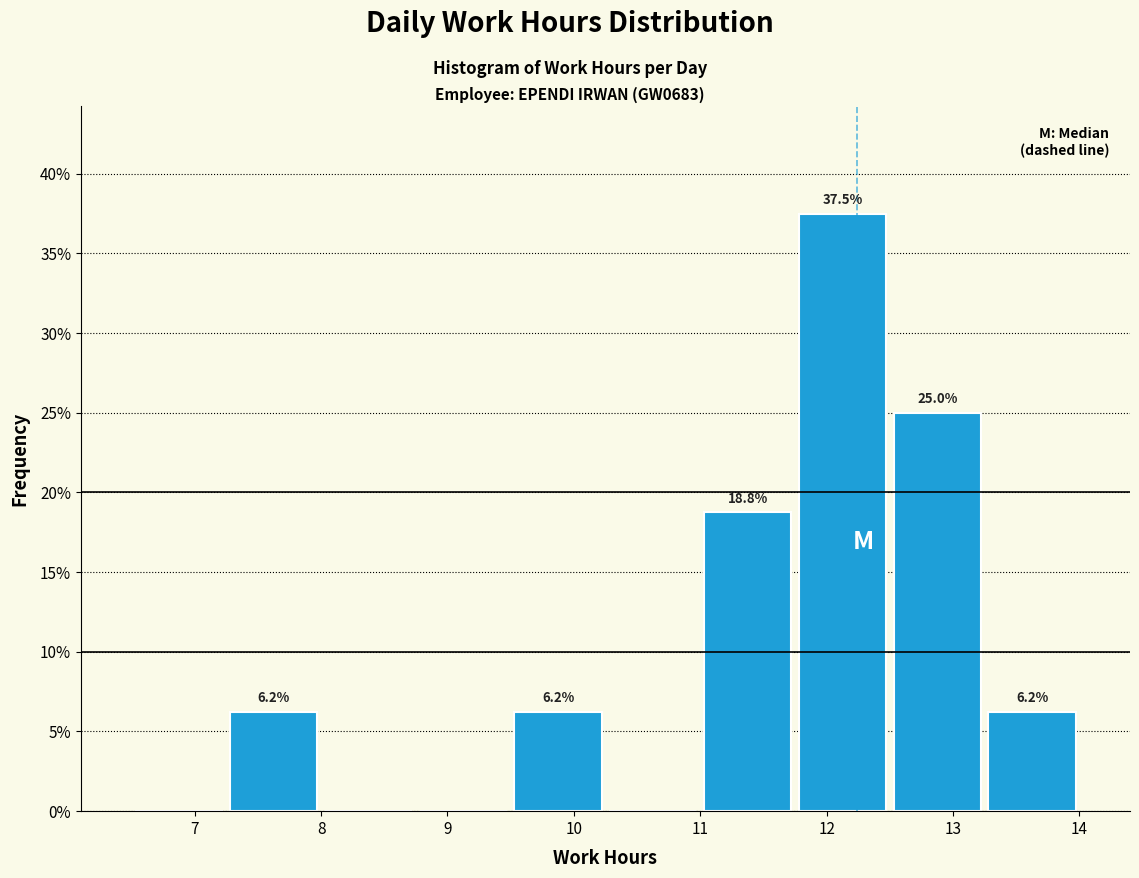

Over which range of the x-axis is the bar tallest?

11.75 to 12.50